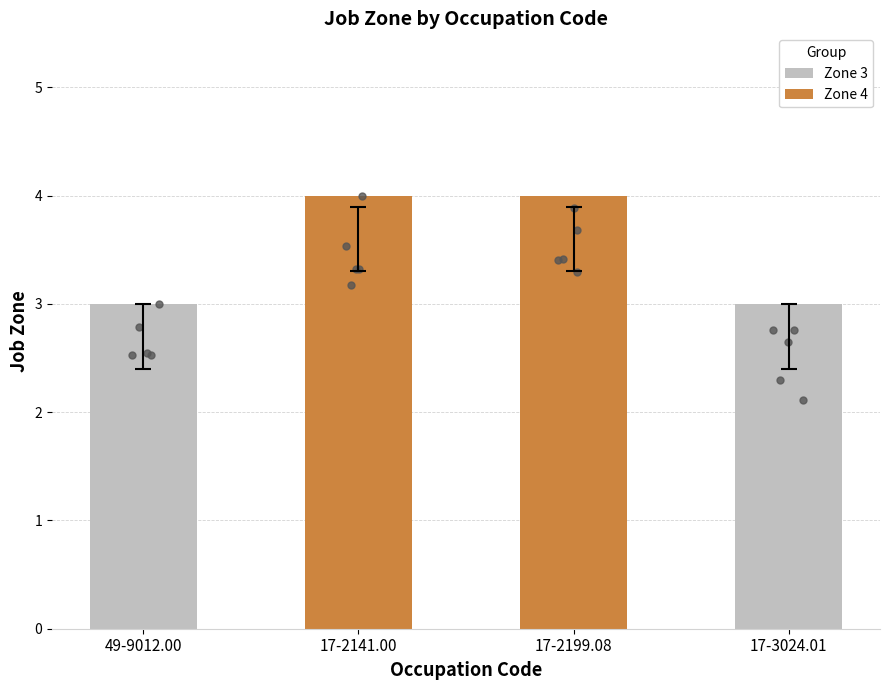

True or false: Zone 3 has a value of 3 at 17-2199.08.

True